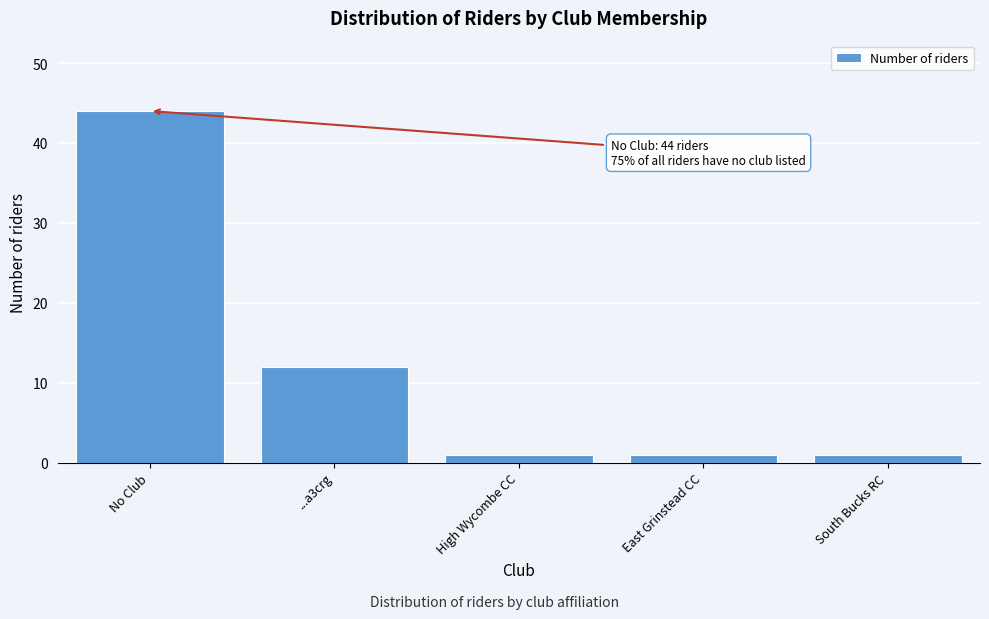

Reading right to left, transcribe all the data shown in this chart.

South Bucks RC=1	East Grinstead CC=1	High Wycombe CC=1	...a3crg=12	No Club=44